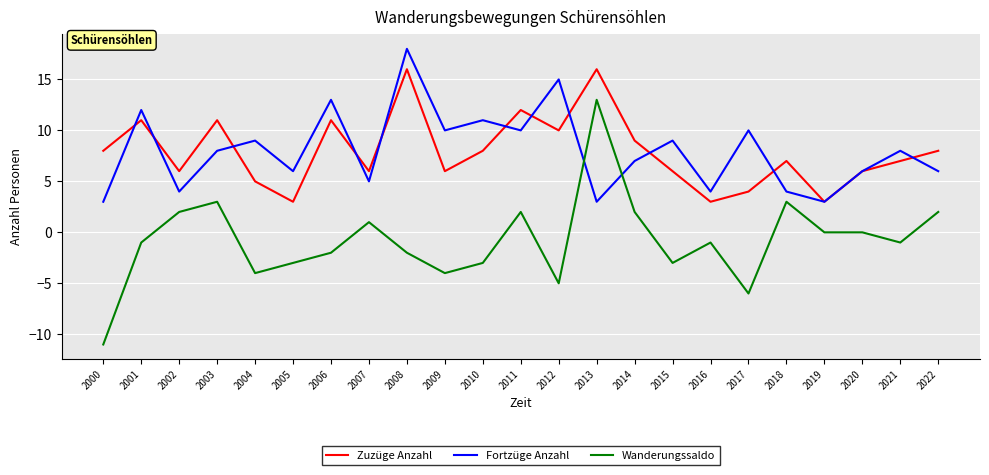

Reading right to left, what are all the values shown in this chart?

Zuzüge Anzahl: 8	7	6	3	7	4	3	6	9	16	10	12	8	6	16	6	11	3	5	11	6	11	8
Fortzüge Anzahl: 6	8	6	3	4	10	4	9	7	3	15	10	11	10	18	5	13	6	9	8	4	12	3
Wanderungssaldo: 2	-1	0	0	3	-6	-1	-3	2	13	-5	2	-3	-4	-2	1	-2	-3	-4	3	2	-1	-11